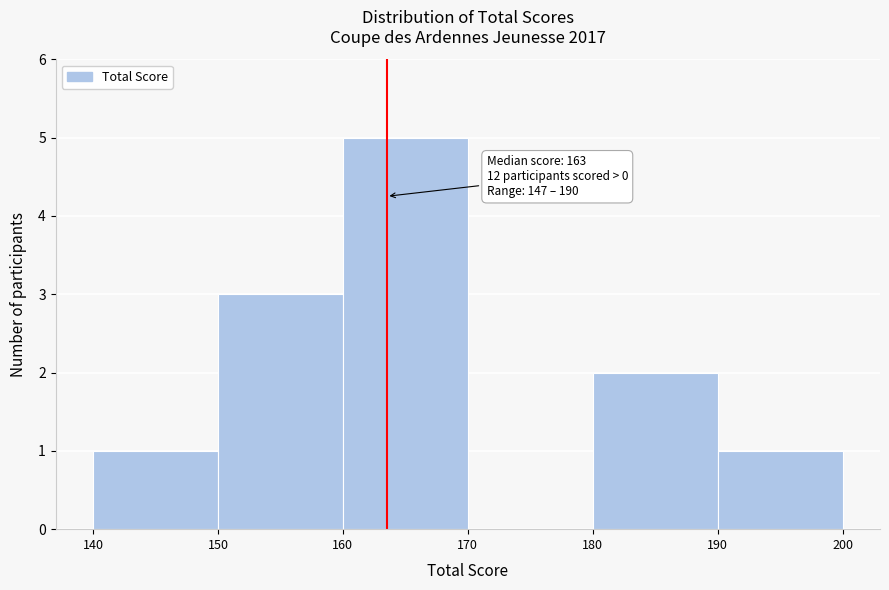

Over which range of the x-axis is the bar tallest?

160 to 170